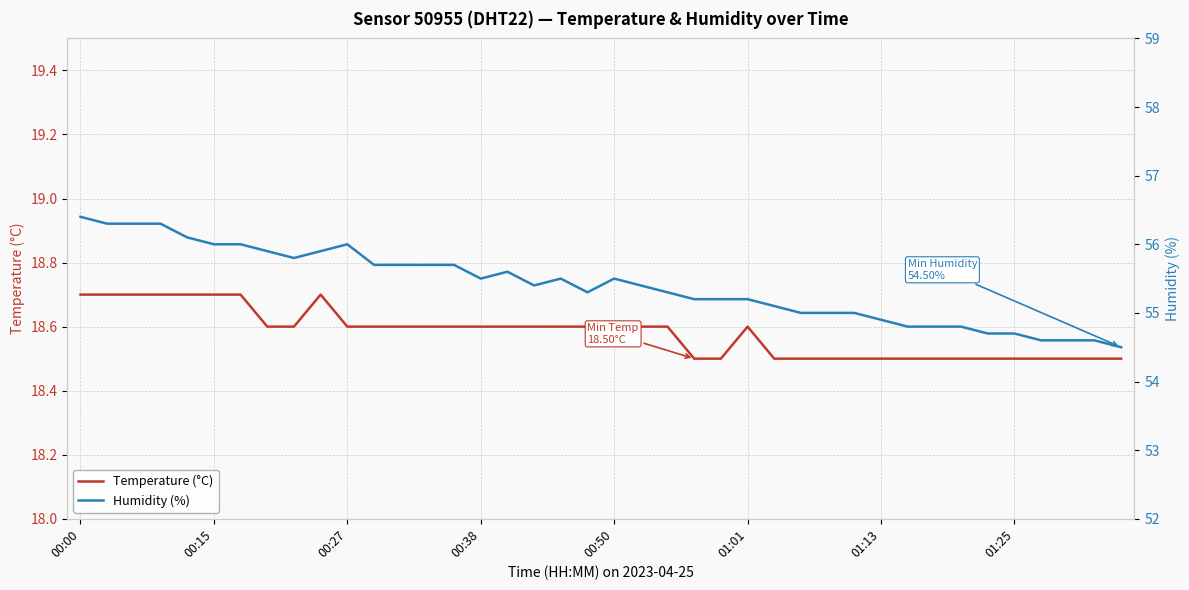

At which category does Humidity (%) reach its first local peak?

00:27